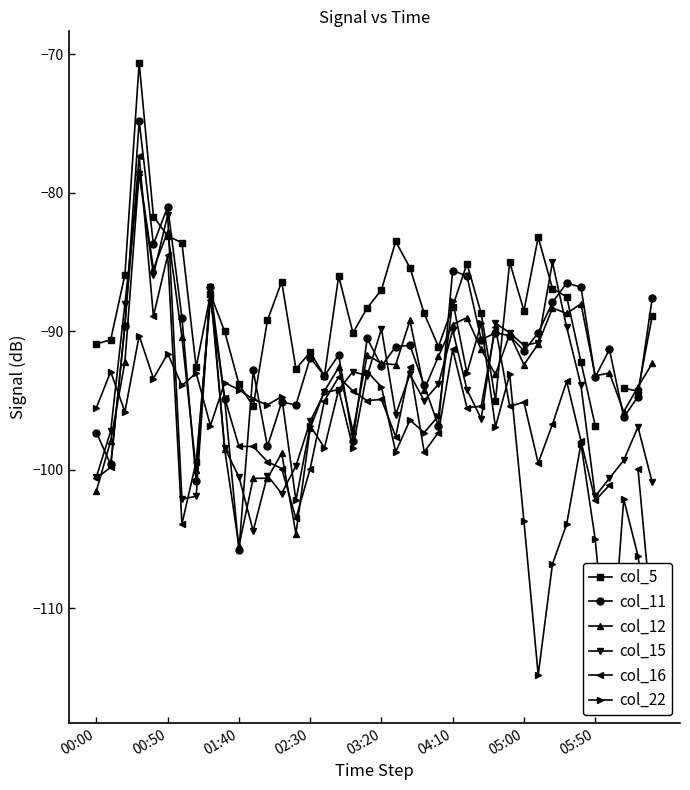

In col_22, how many points are lower than both neighbors (excluding endpoints)?

14